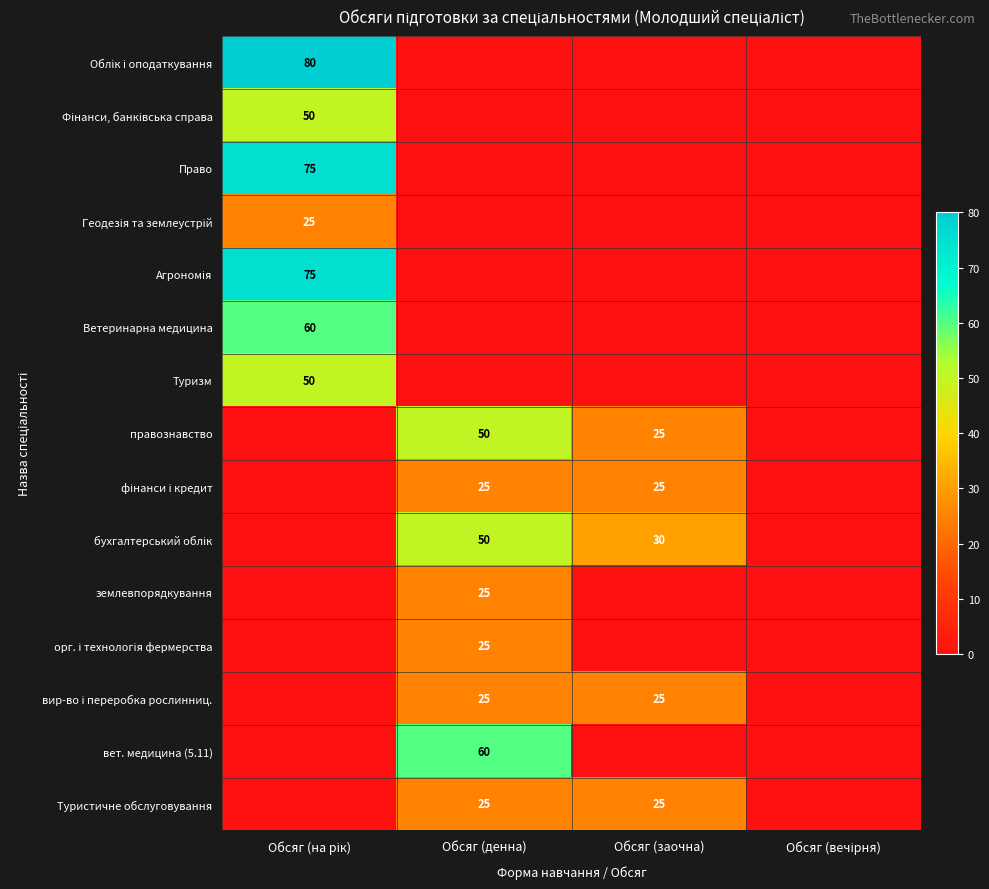

How many data points does each series have?

4